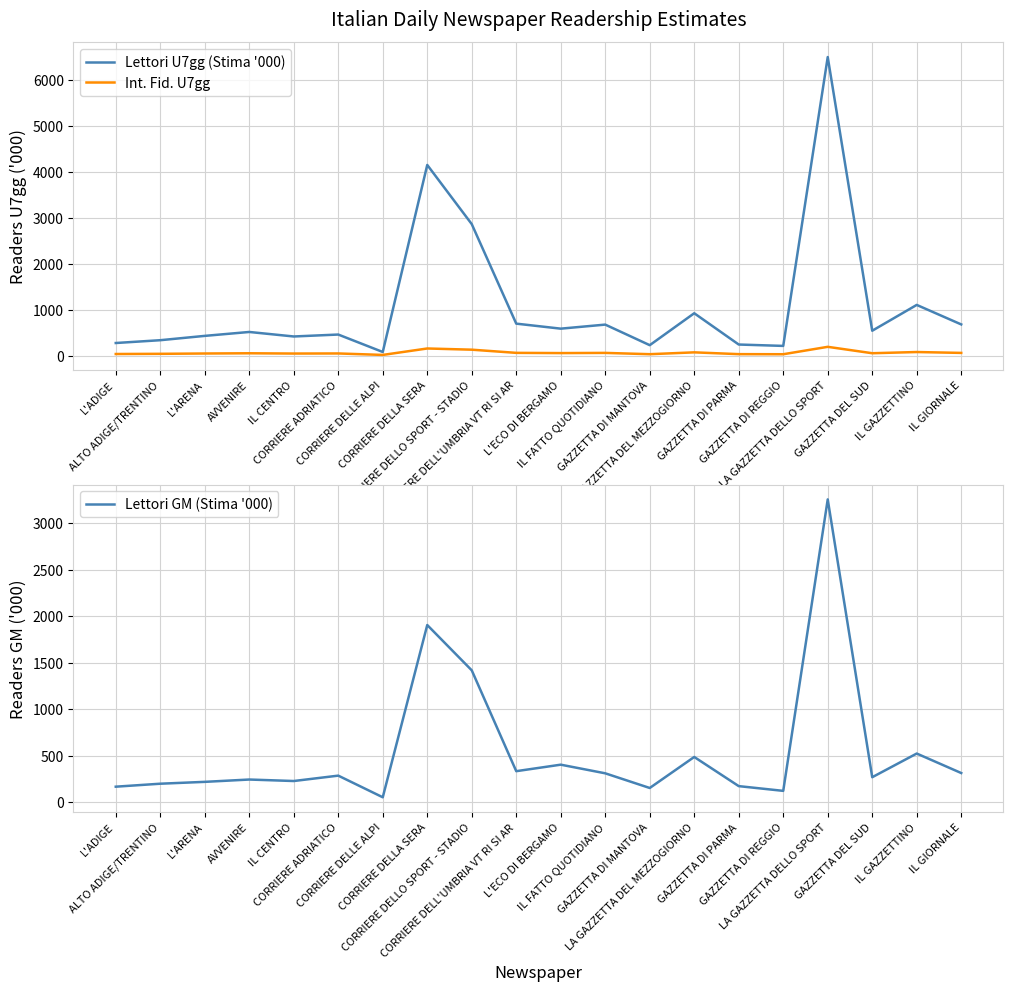

How many data points in Lettori U7gg (Stima '000) are less than 551?

10